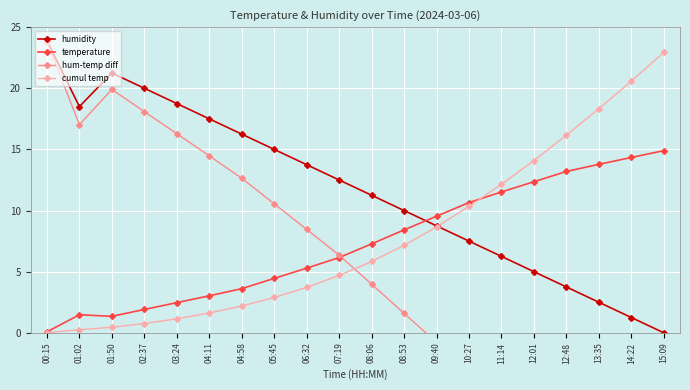

At which label is hum-temp diff closest to 4?

08:06